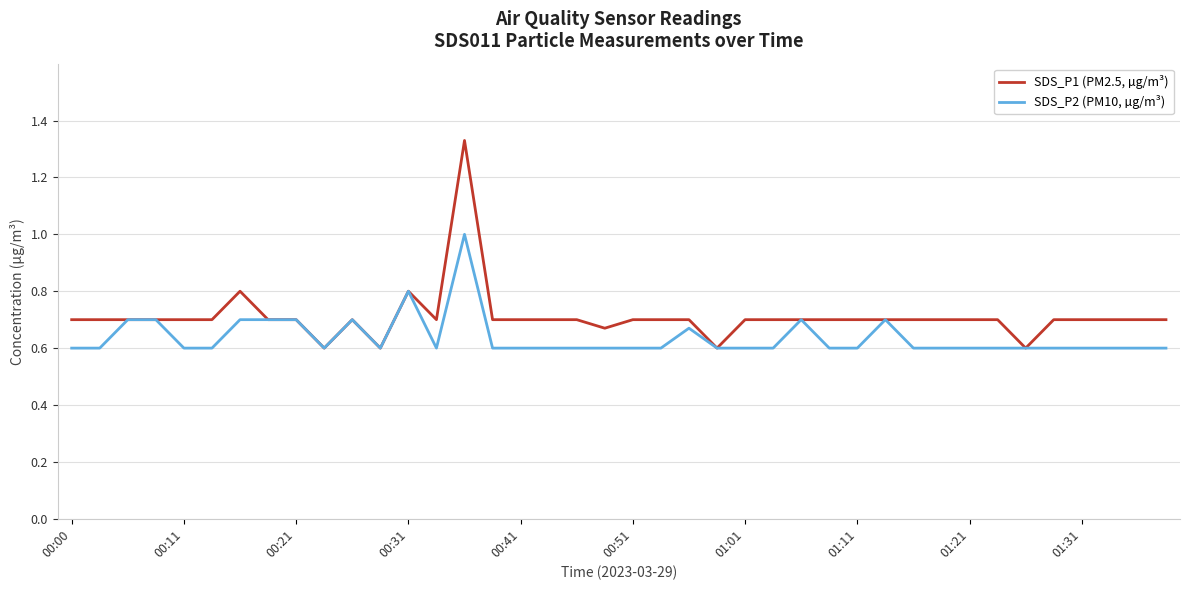

Which series has the largest total across all categories?

SDS_P1 (PM2.5, µg/m³)